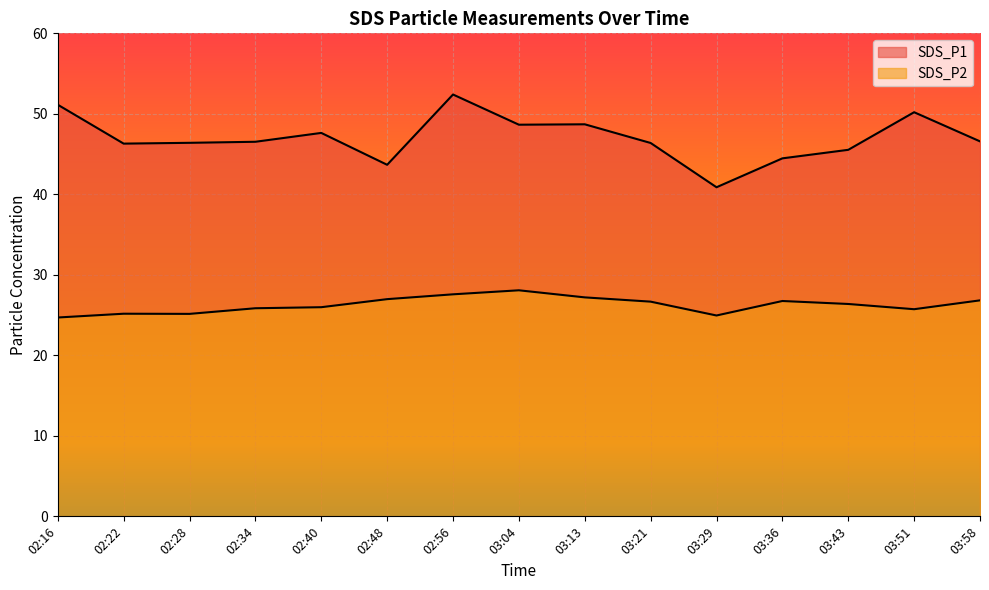

Is the value of SDS_P2 at 02:40 greater than the value of SDS_P1 at 03:04?

No